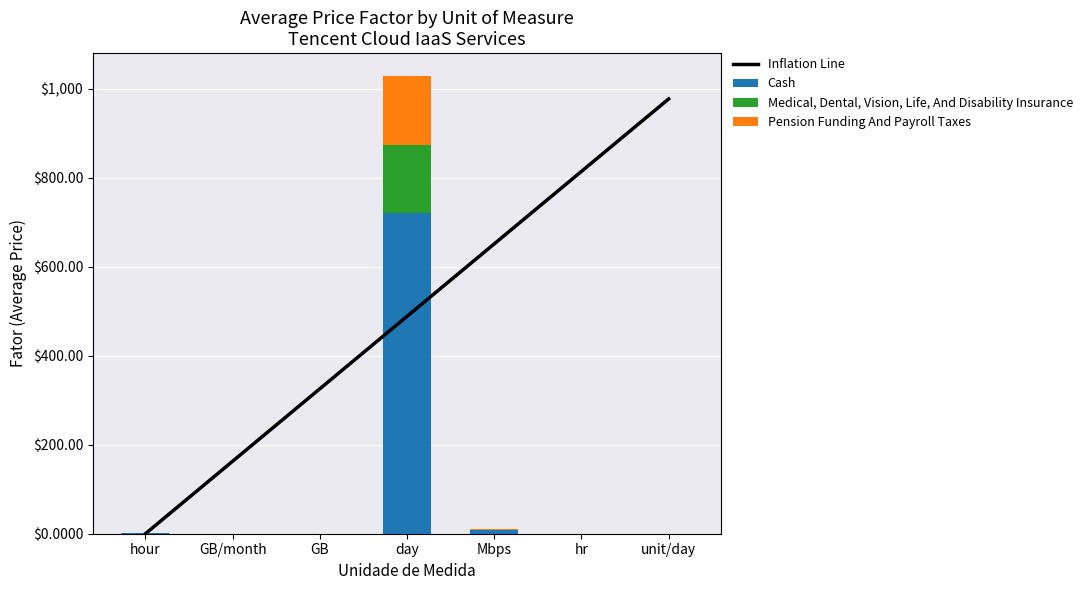

Reading left to right, extract all data points from this chart.

Inflation Line: 0.0	162.9	325.9	488.8	651.7	814.6	977.5
Cash: 0.6	0.1	0.1	720.3	7.3	0.0	0.0
Medical, Dental, Vision, Life, And Disability Insurance: 0.1	0.0	0.0	154.3	1.6	0.0	0.0
Pension Funding And Payroll Taxes: 0.1	0.0	0.0	154.3	1.6	0.0	0.0